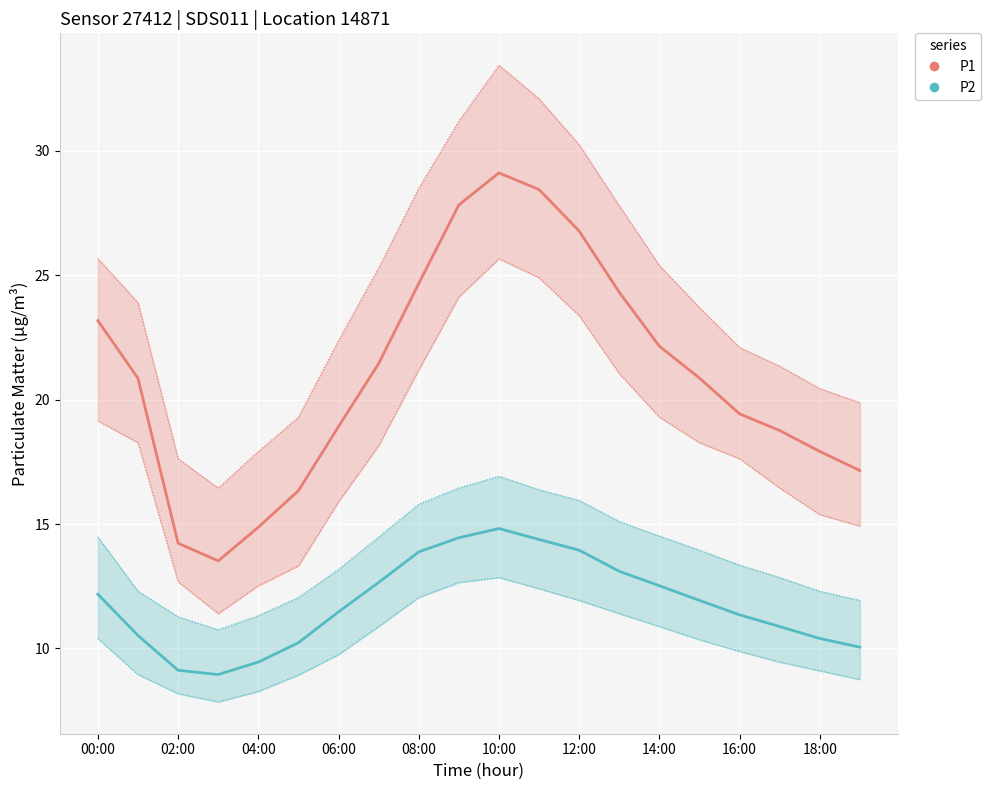

What is the value of the P1 point at the 10th from the left?

27.8